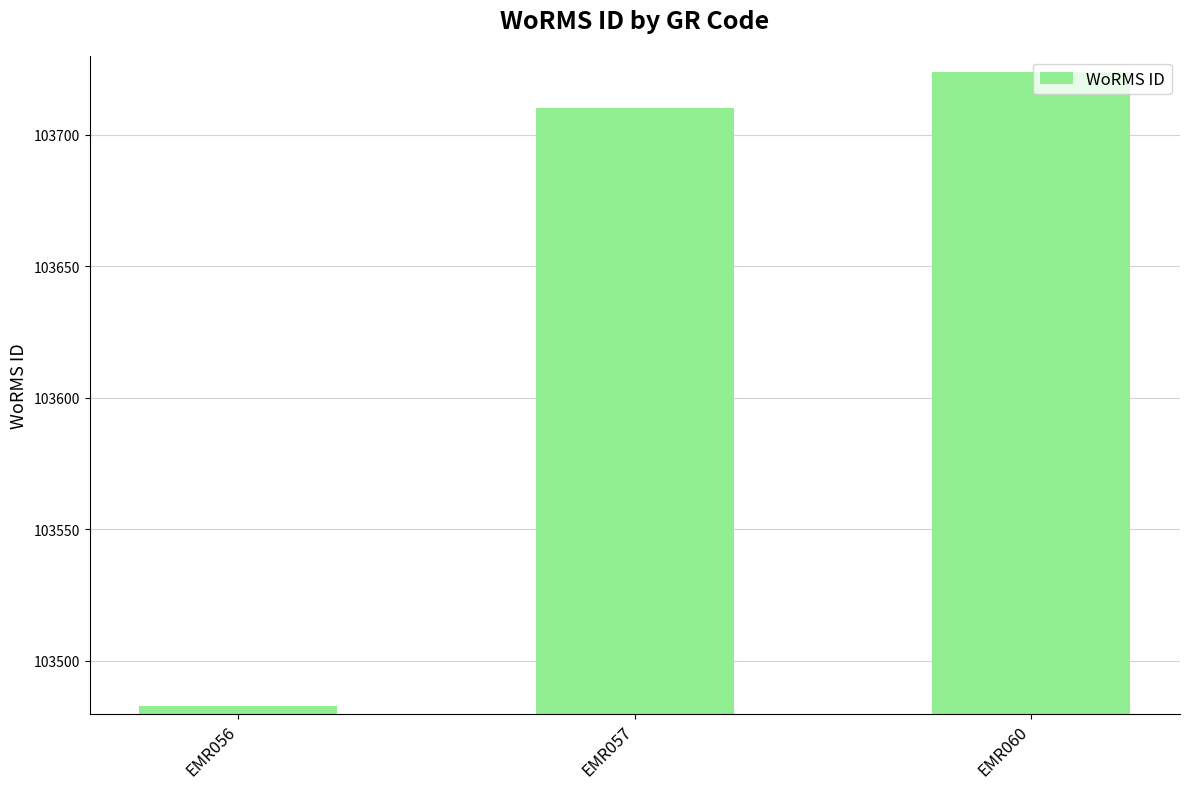

What is the maximum value shown in the chart?

103724